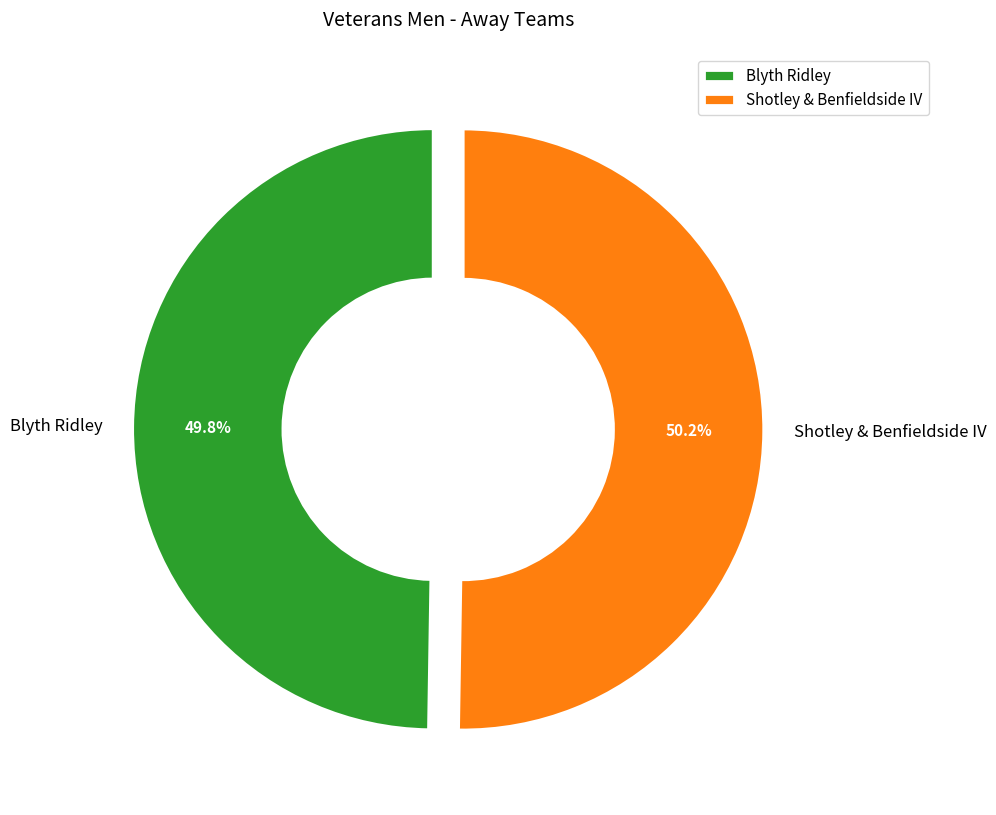

Approximately how many times larger is the value at Blyth Ridley compared to Shotley & Benfieldside IV?

1.0